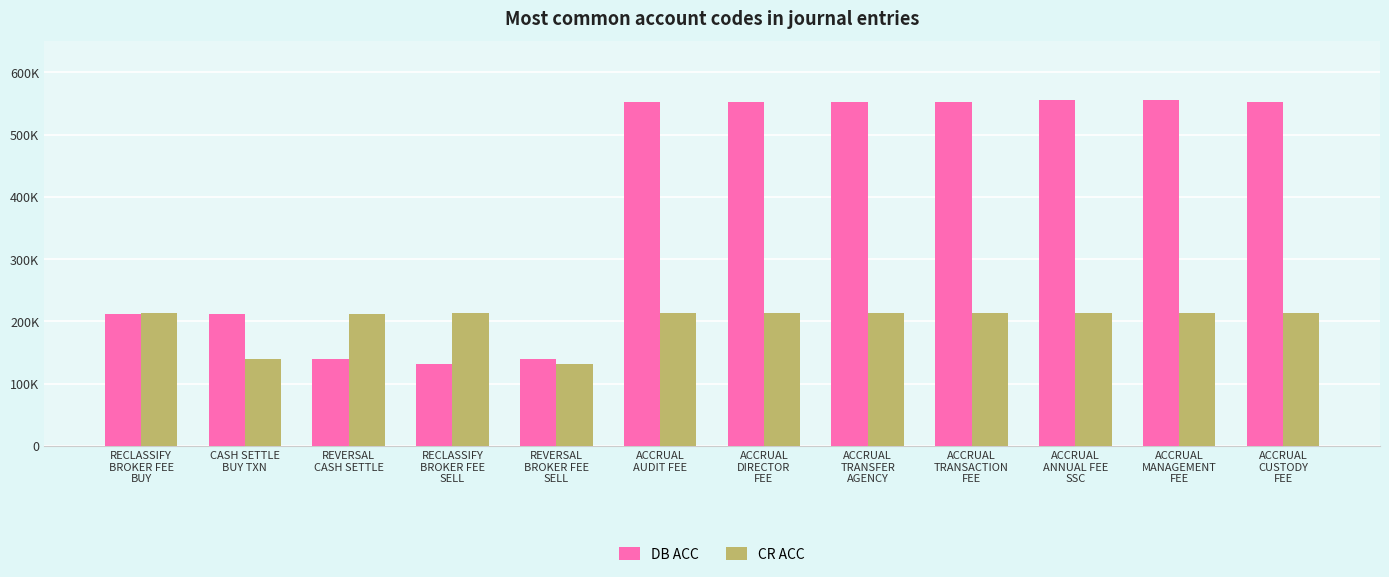

Which series has the widest spread of values?

DB ACC